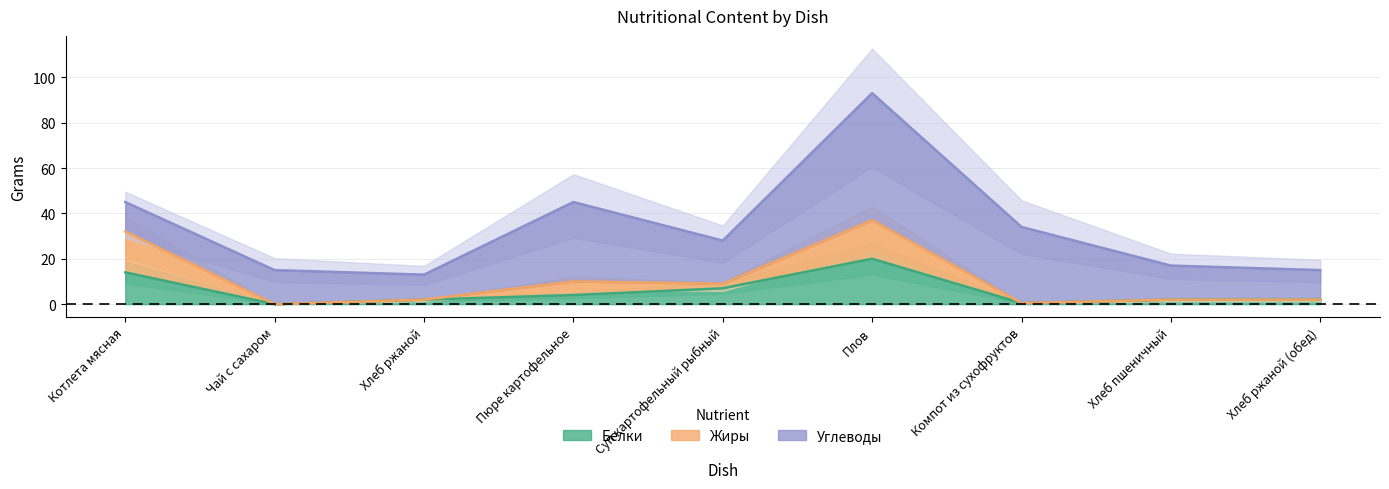

The Белки series shows 9.3 at Плов. True or false?

False